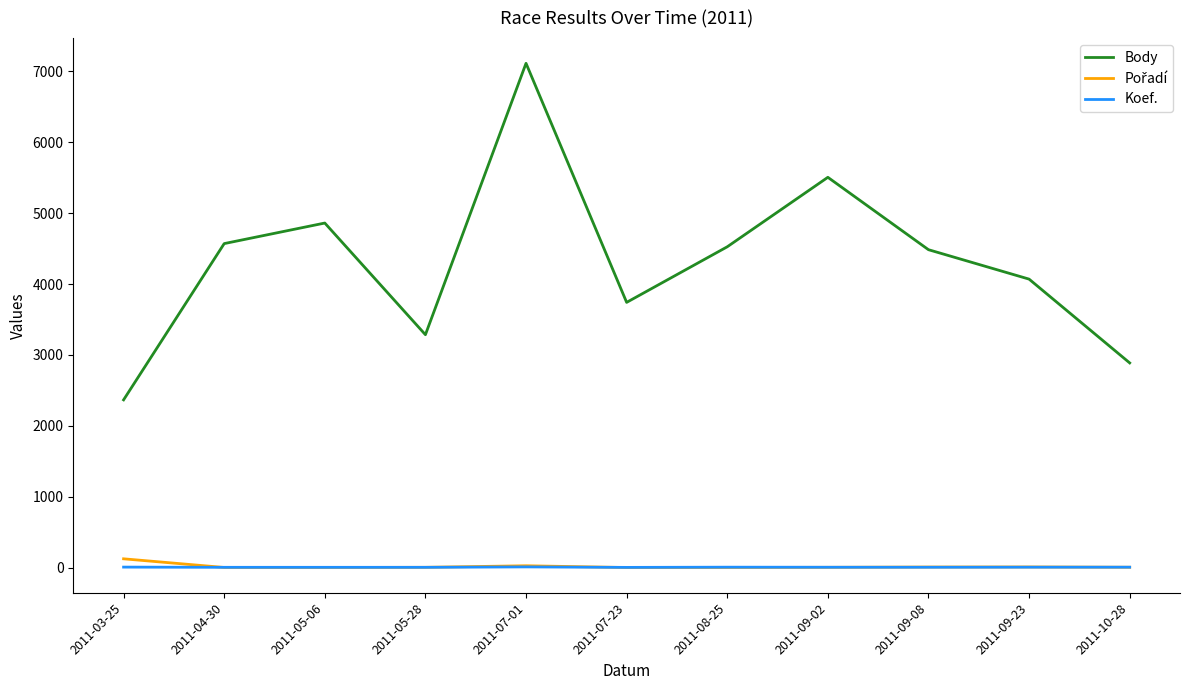

True or false: Body and Koef. intersect in this chart.

False